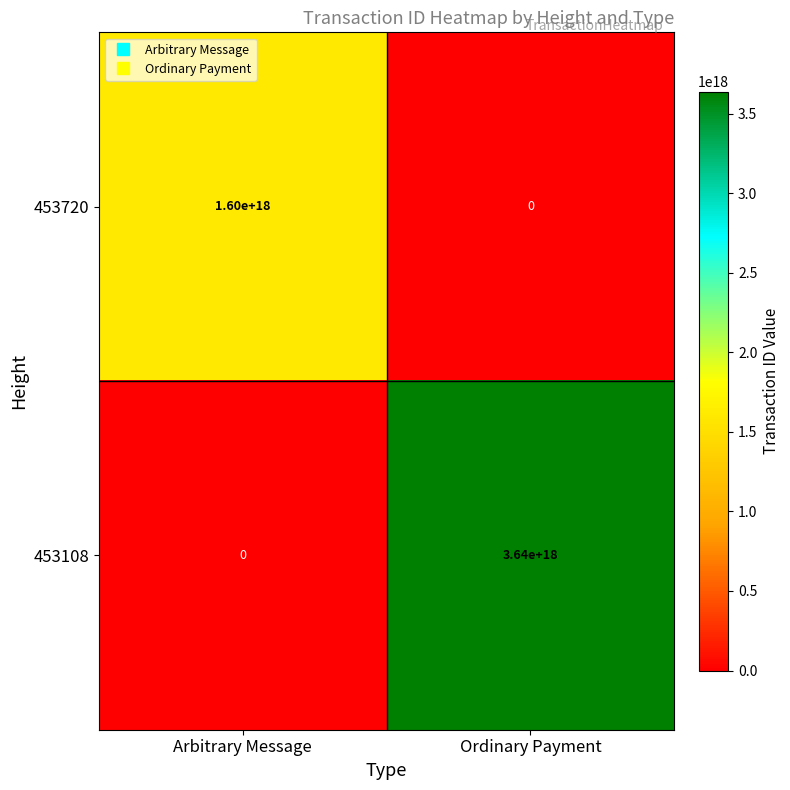

Where is 453720 nearest to the value 800000000000000000?

Arbitrary Message